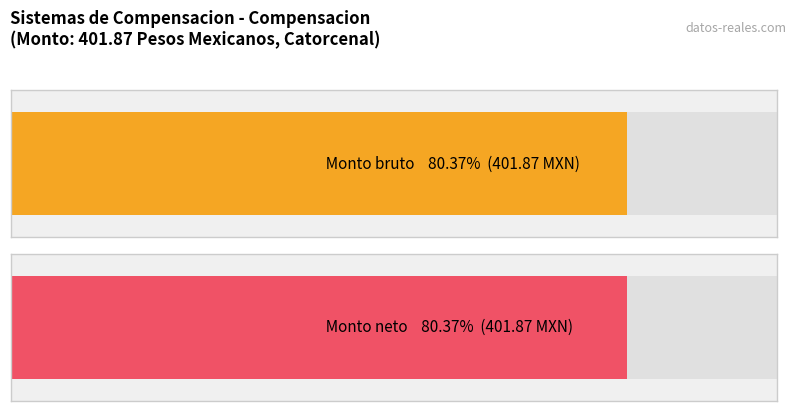

At ID_10, list the series in order from largest to smallest.

Monto bruto, Monto neto